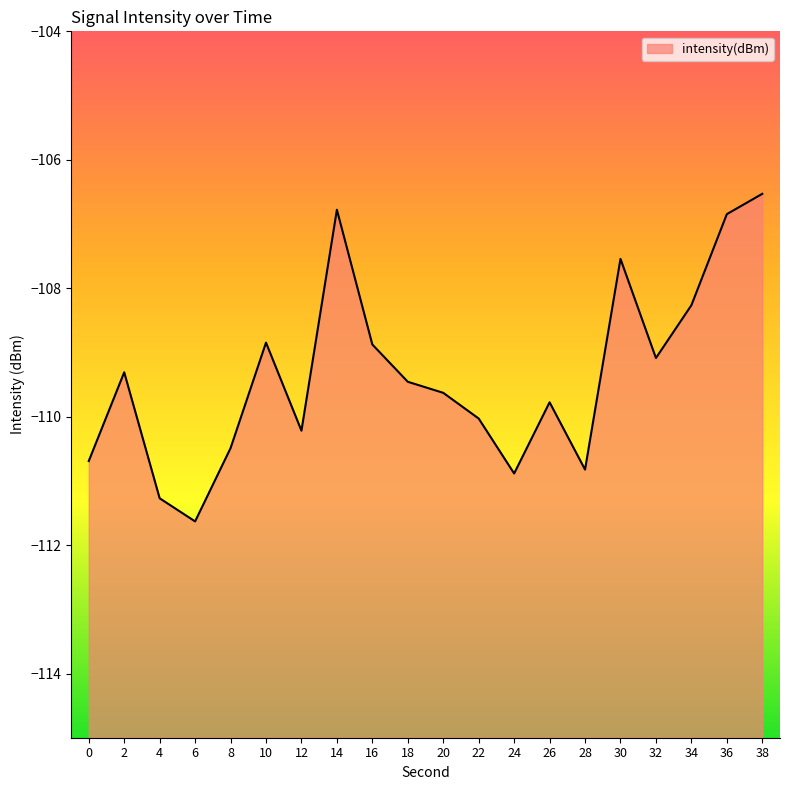

True or false: the data shows -106.5 at 38.

True